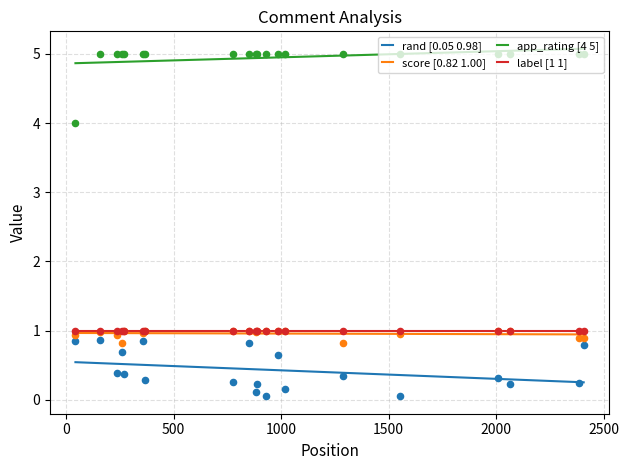

Which series contains the highest Y value?

app_rating